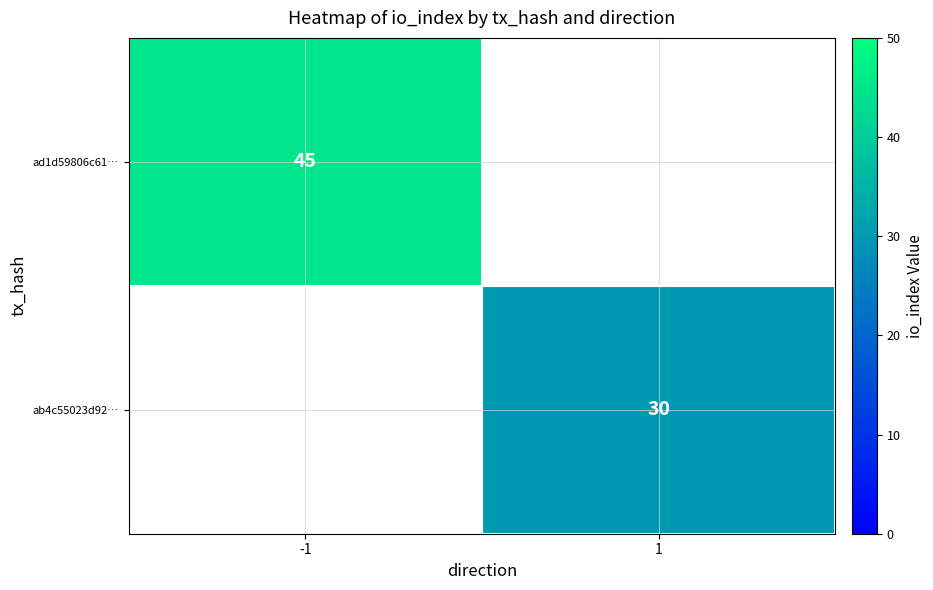

At which category does the chart reach its peak across all series?

-1